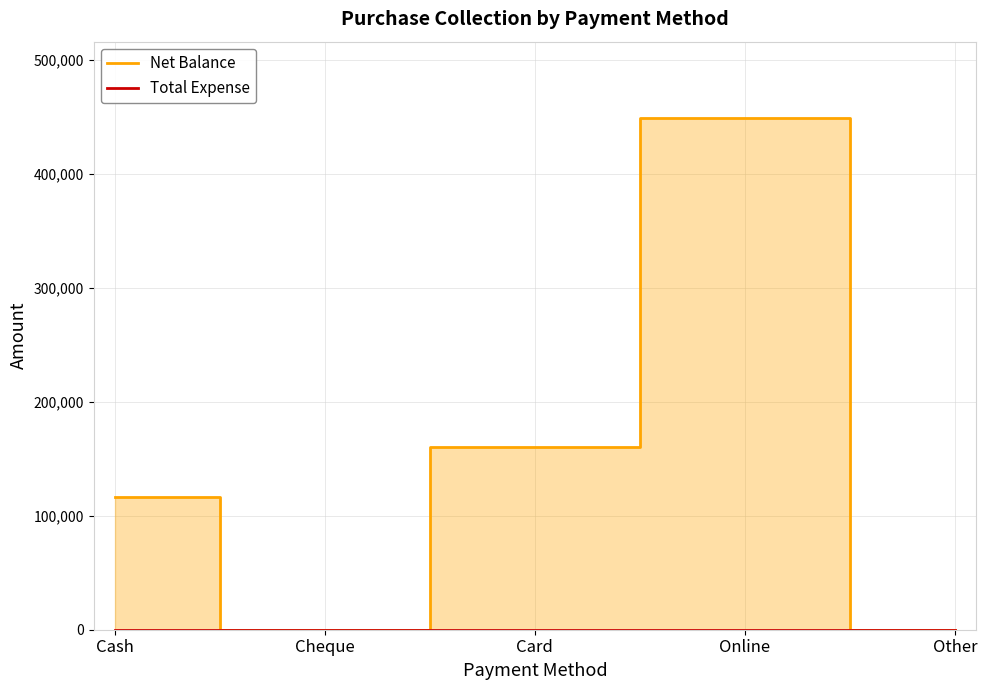

Between Online and Other, which is larger?

Online